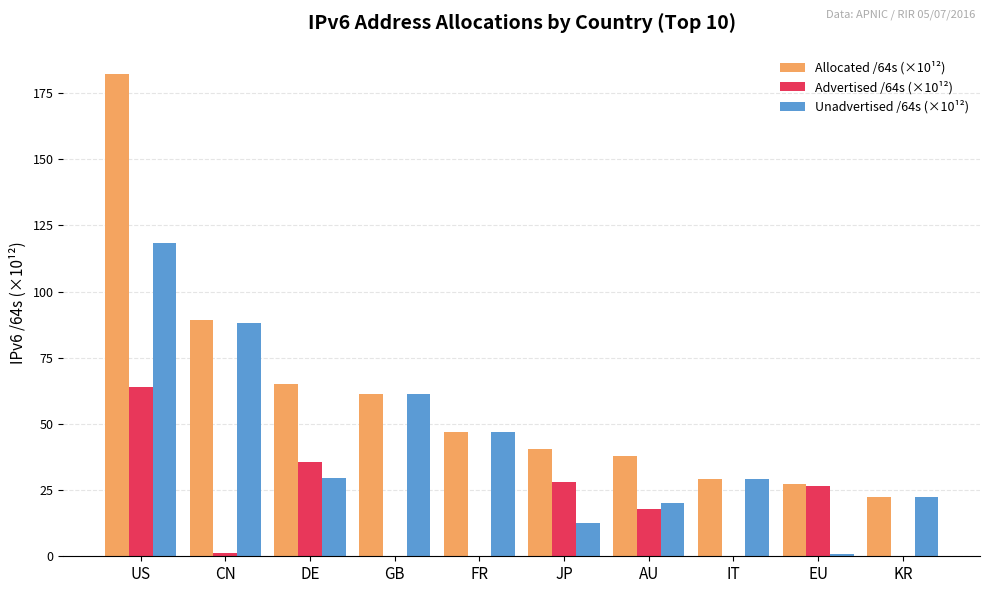

What is the spread (max minus min) of values at JP?

27.9